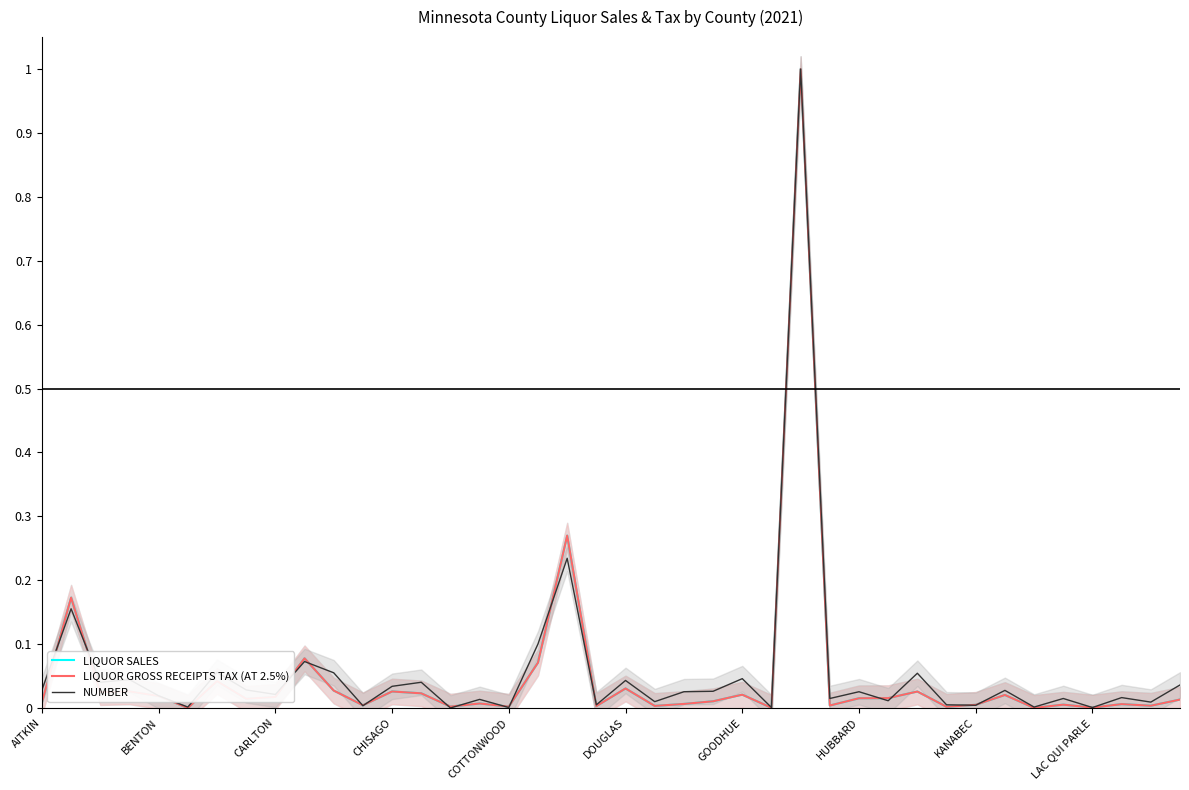

Which category has the highest value in the LIQUOR SALES series?

26